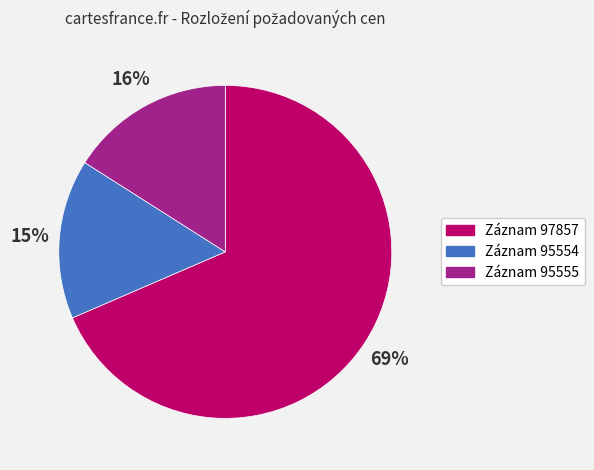

To the nearest percent, what is the average slice percentage?

33%